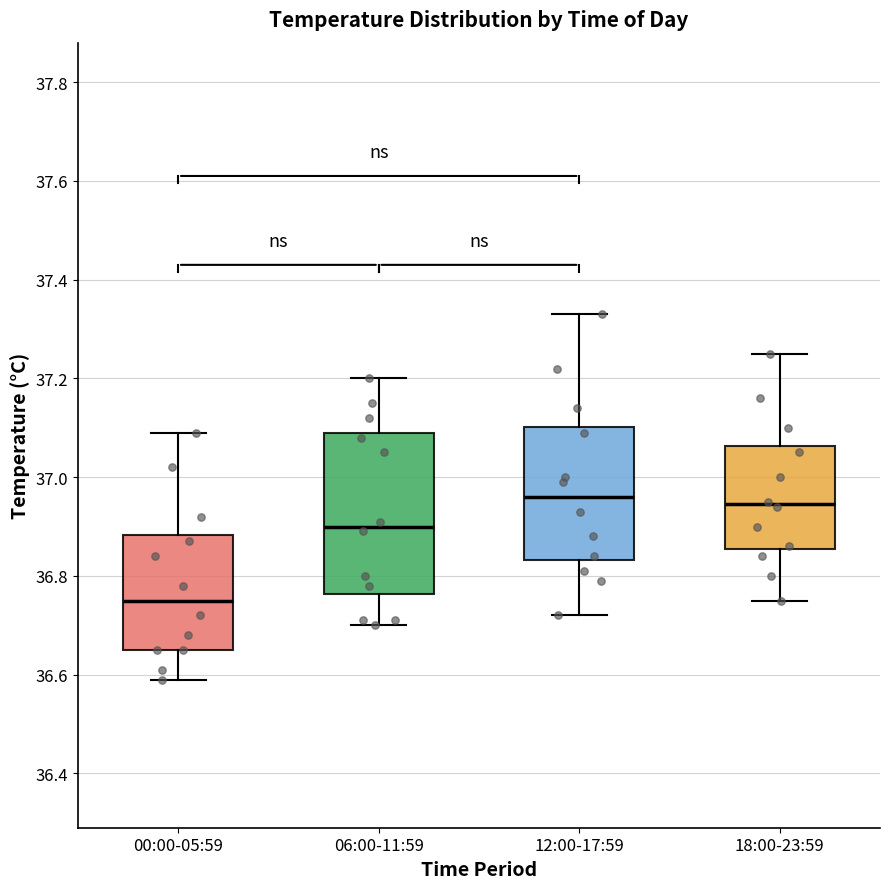

Which box is the tallest, from its lower edge to its upper edge?

06:00-11:59